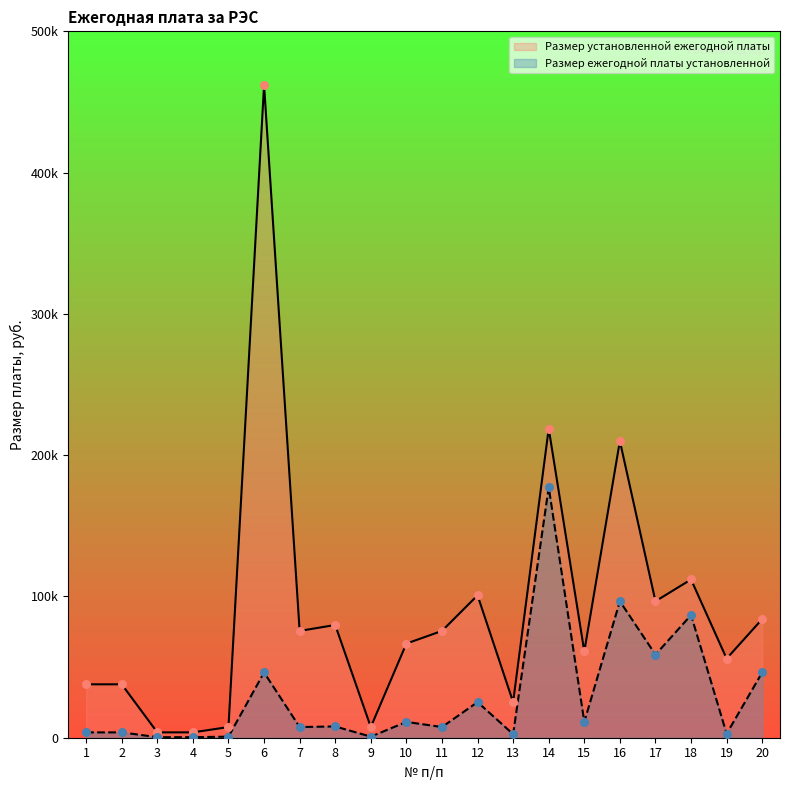

What are all the series names shown in the legend?

Размер установленной ежегодной платы, Размер ежегодной платы установленной